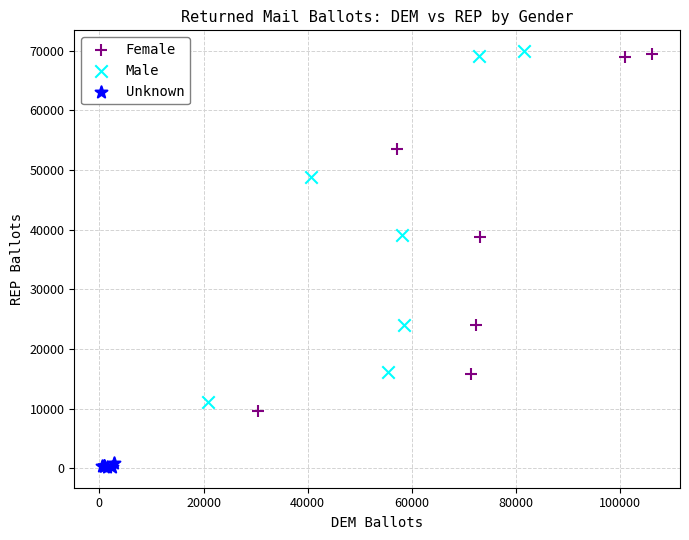

Which series contains the lowest Y value?

Unknown